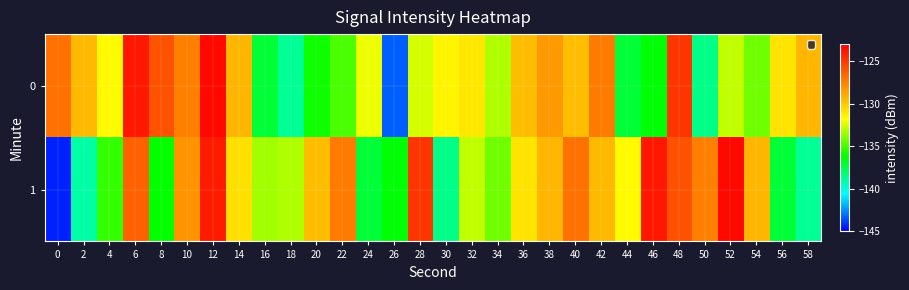

At which category is the sum across all series the highest?

12